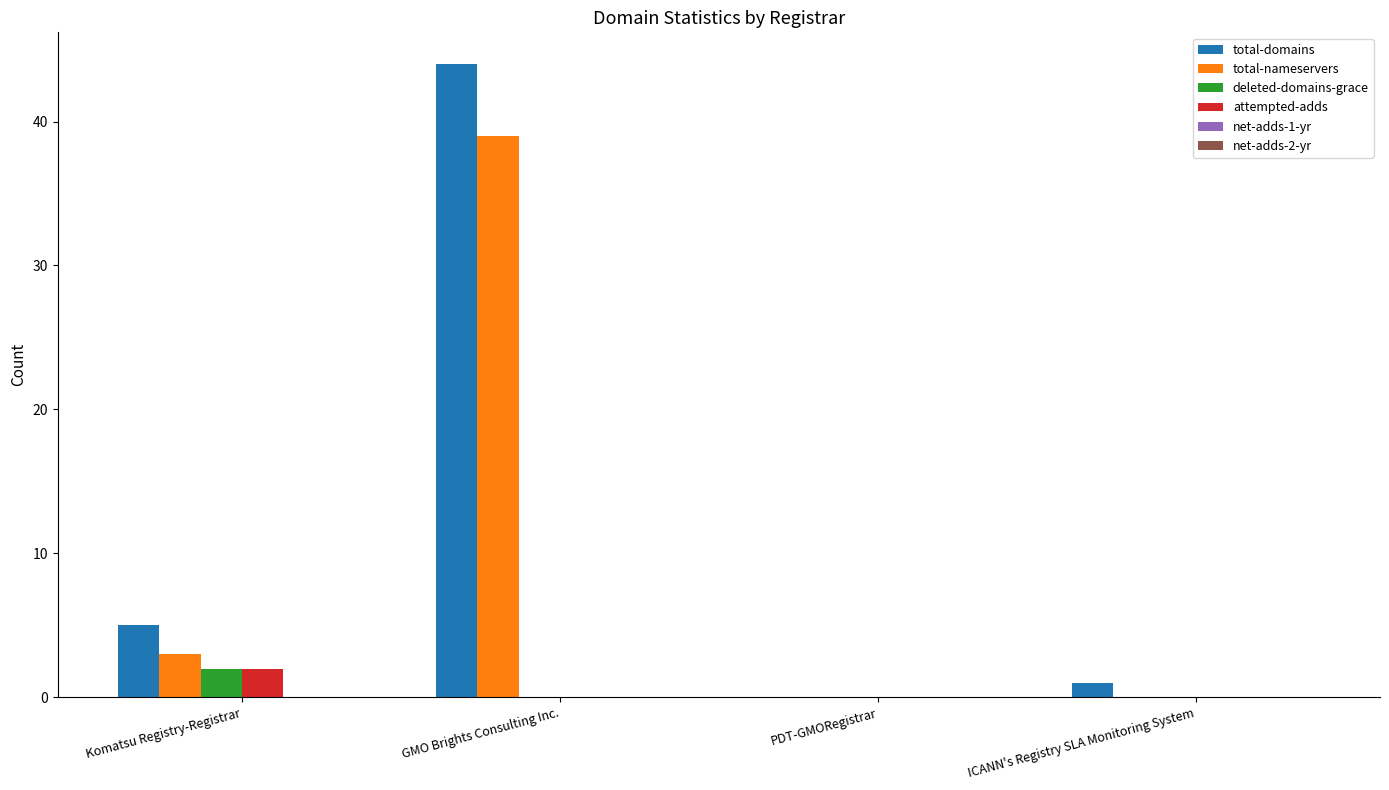

What is the total value across all series at Komatsu Registry-Registrar?

12